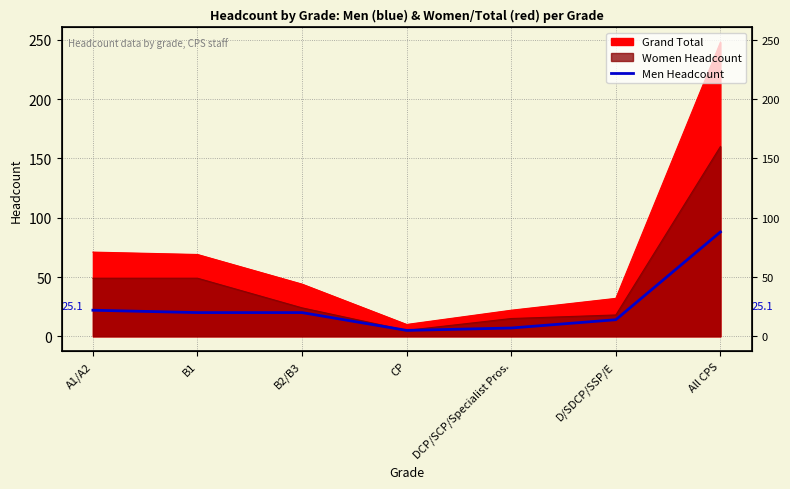

The chart shows a value of 5 at CP. True or false?

True